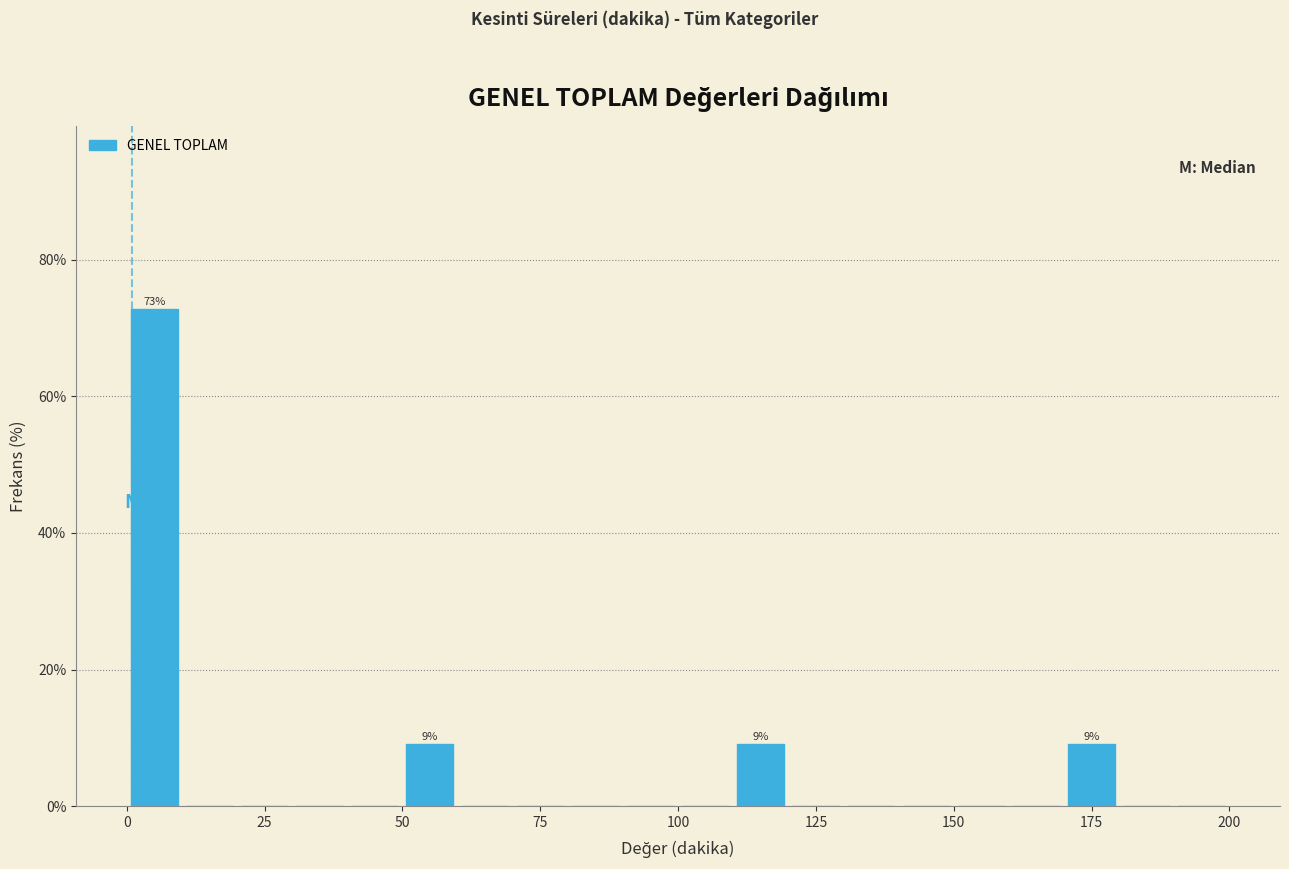

Read against the x-axis, roughly where is the centre of the tallest bar?

5